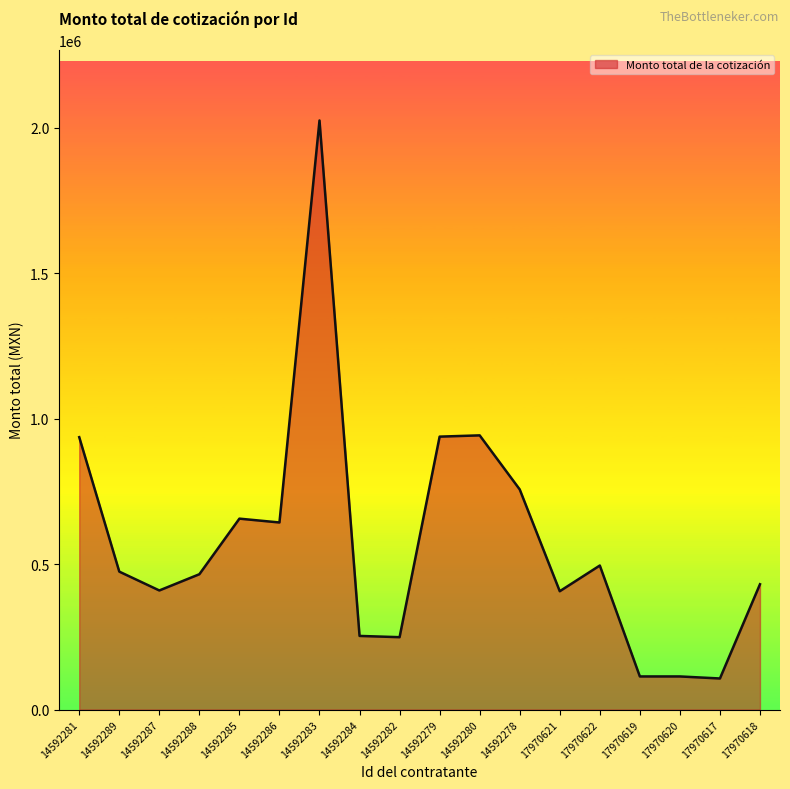

What is the minimum value shown in the chart?

106986.3